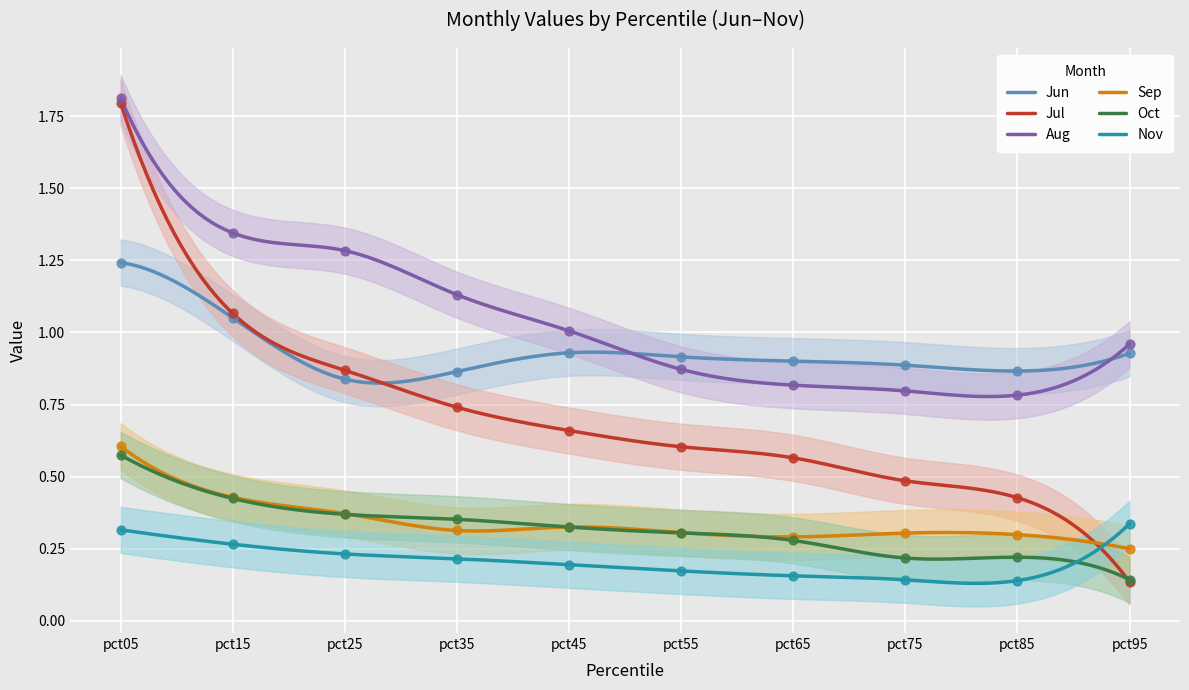

Which series has the largest total across all categories?

Aug